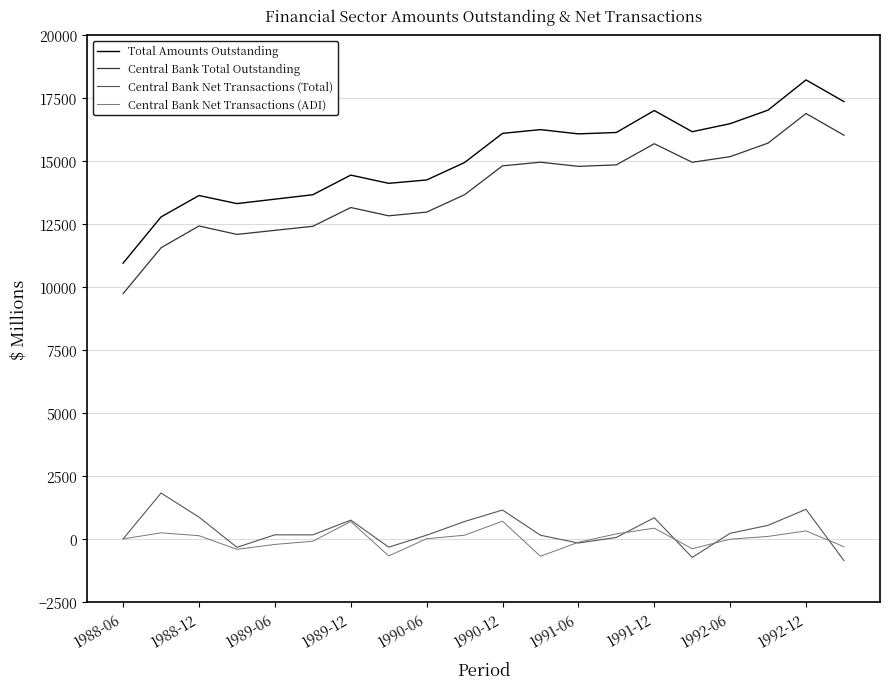

Which series has the largest total across all categories?

Total Amounts Outstanding